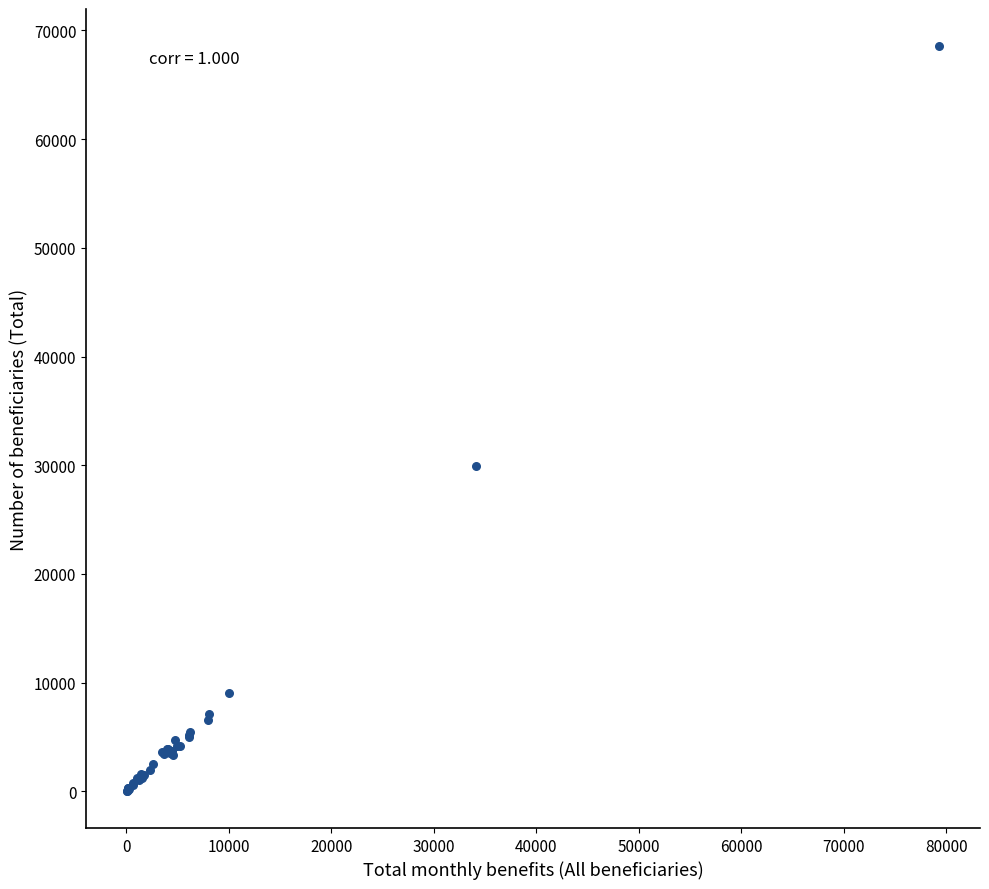

What Y value in the scatter plot is closest to 34295?

29955